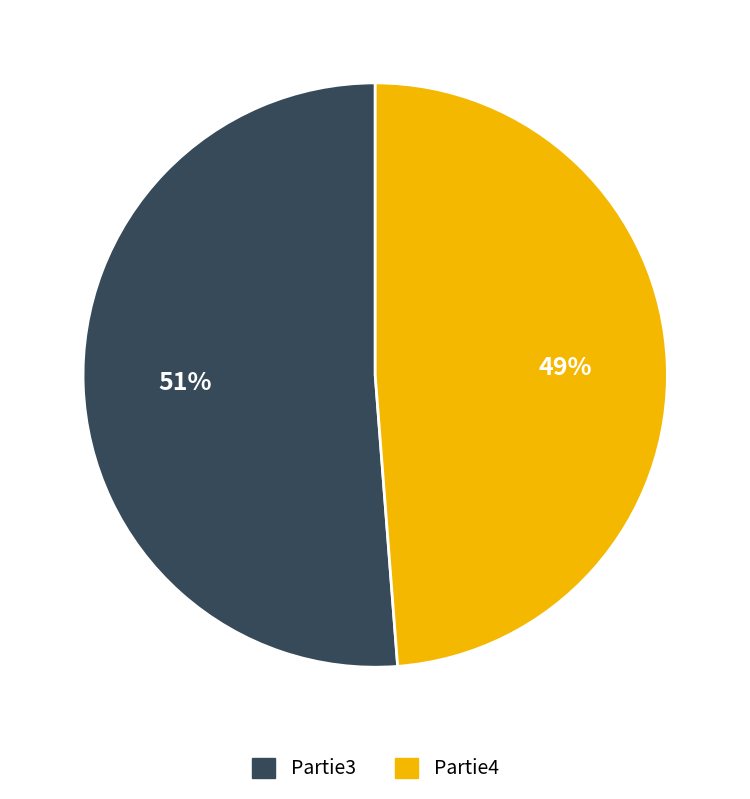

Which has a higher value, Partie3 or Partie4?

Partie3